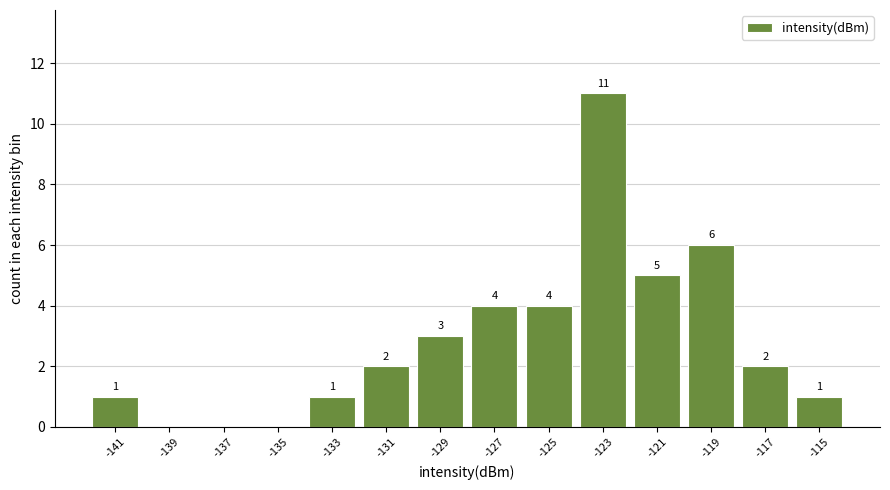

Which range on the x-axis has the tallest bar?

-124 to -122